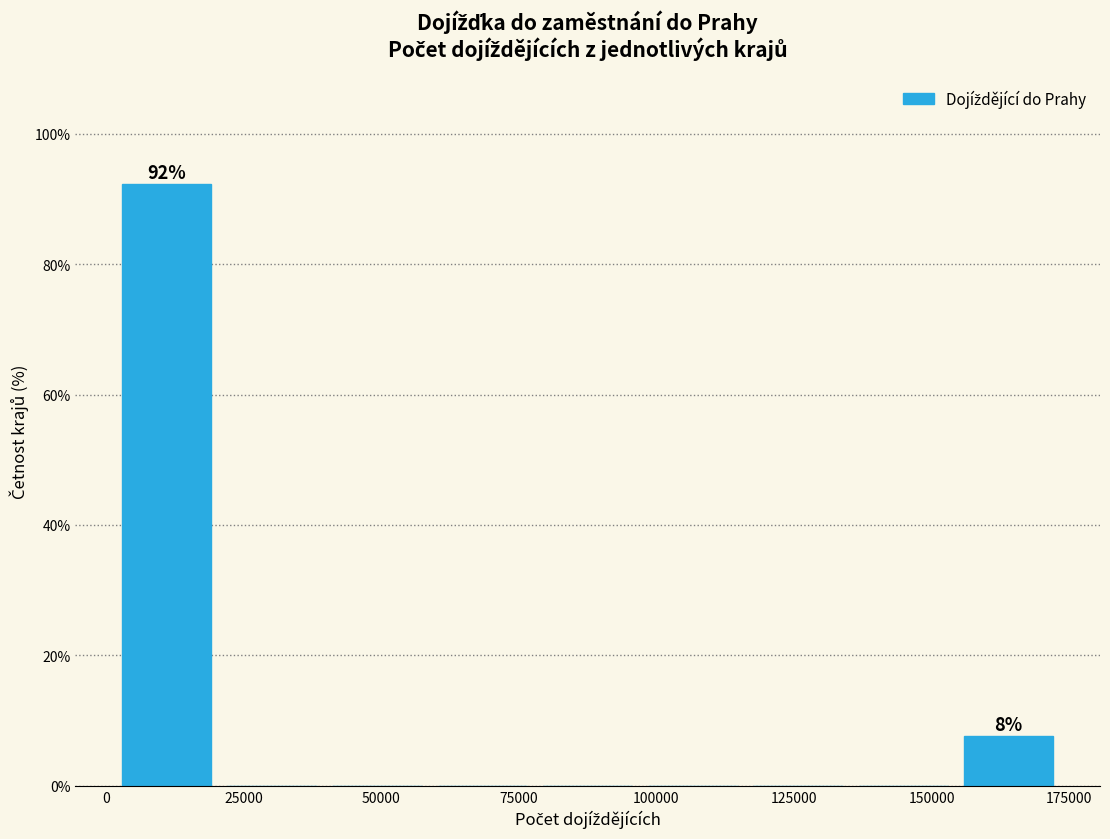

Read against the x-axis, roughly where is the centre of the tallest bar?

10000